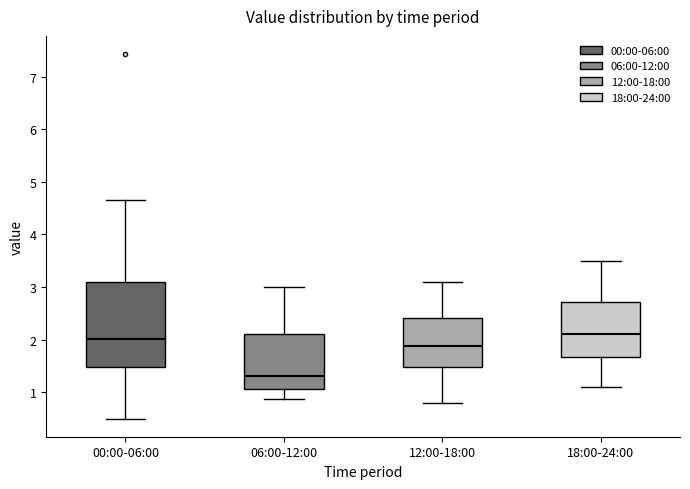

Which box is the tallest, from its lower edge to its upper edge?

00:00-06:00